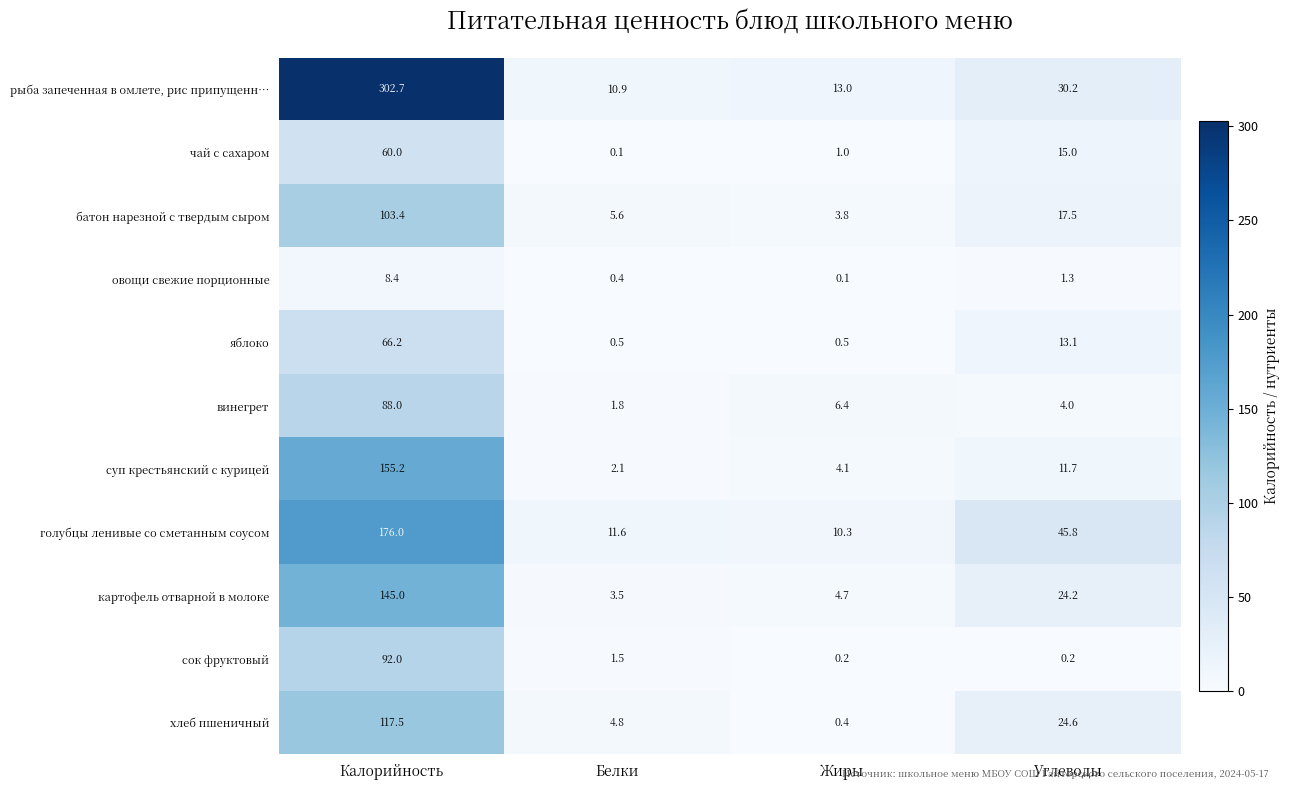

What is the average value of the винегрет series?

25.1